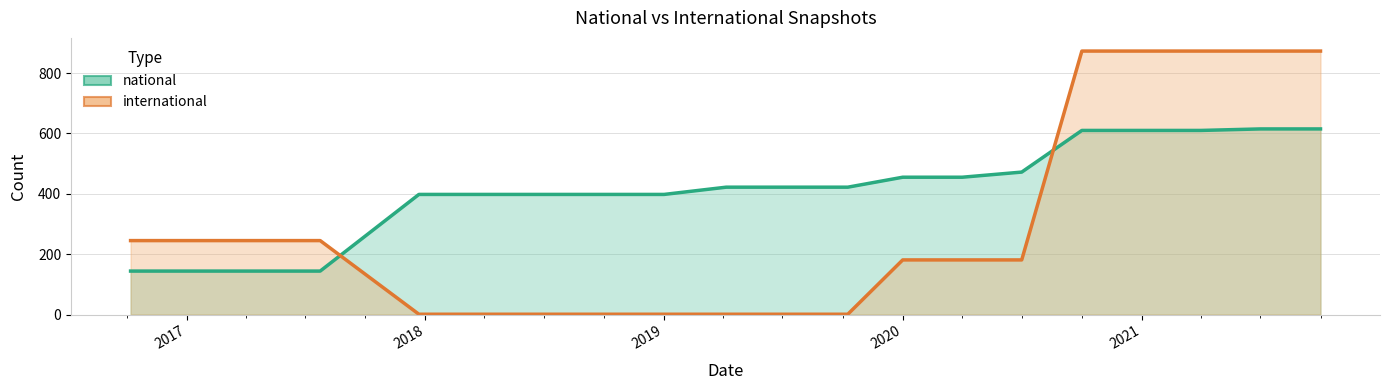

Which label corresponds to the smallest value in the chart?

2017-12-22